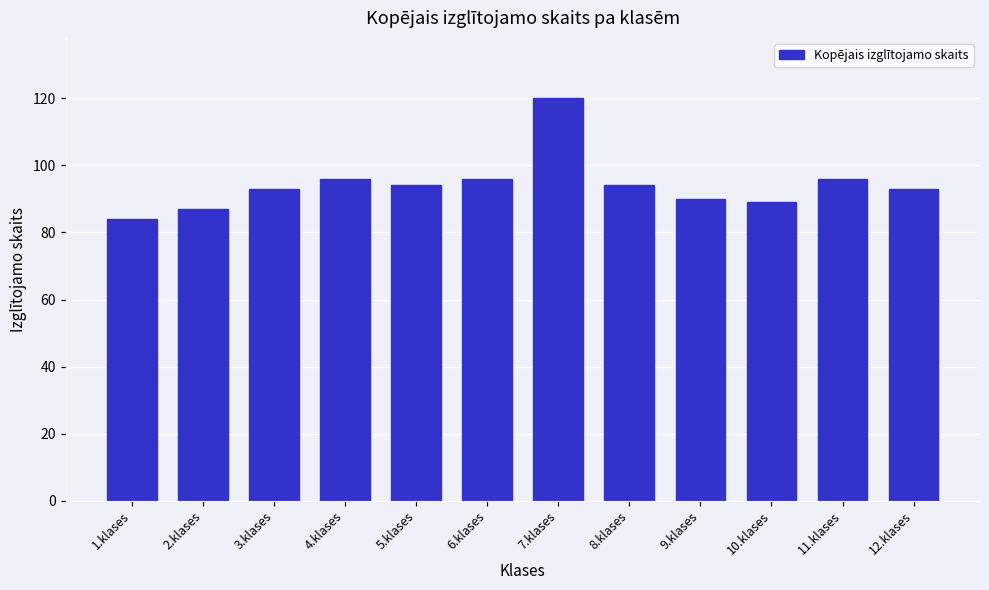

Reading left to right, extract all data points from this chart.

84	87	93	96	94	96	120	94	90	89	96	93